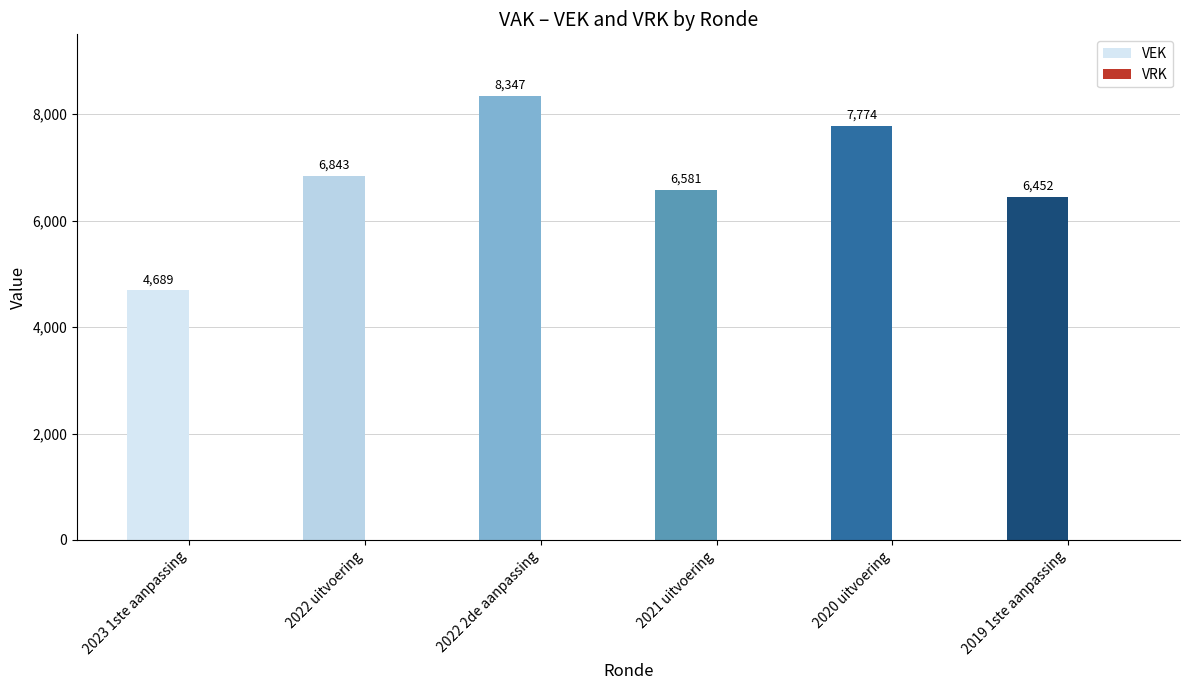

Which series has the largest total across all categories?

VEK